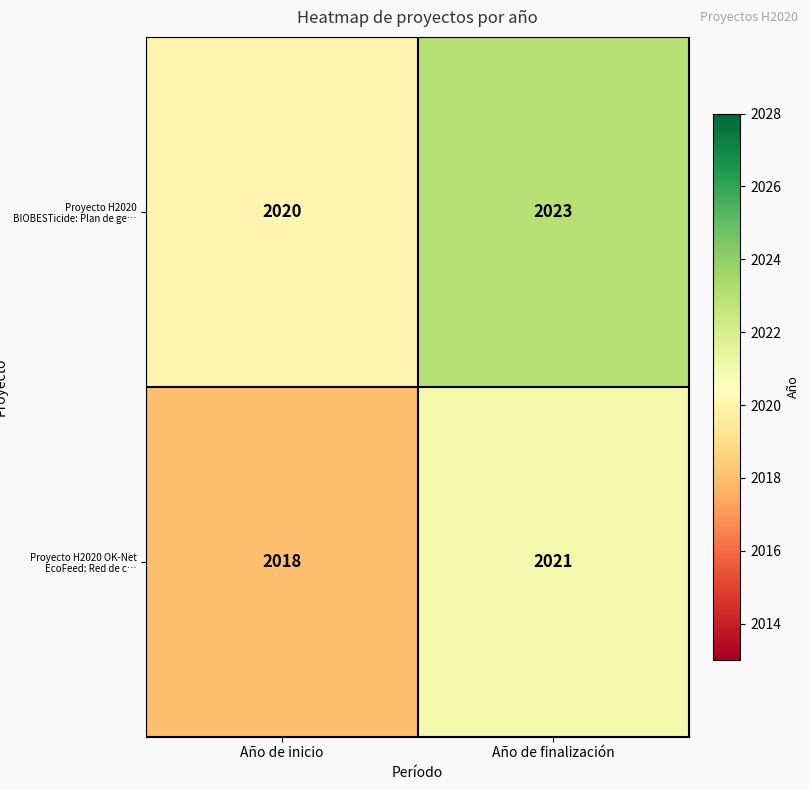

The value of Proyecto H2020 BIOBESTicide: Plan de ge… at Año de finalización is 896. True or false?

False